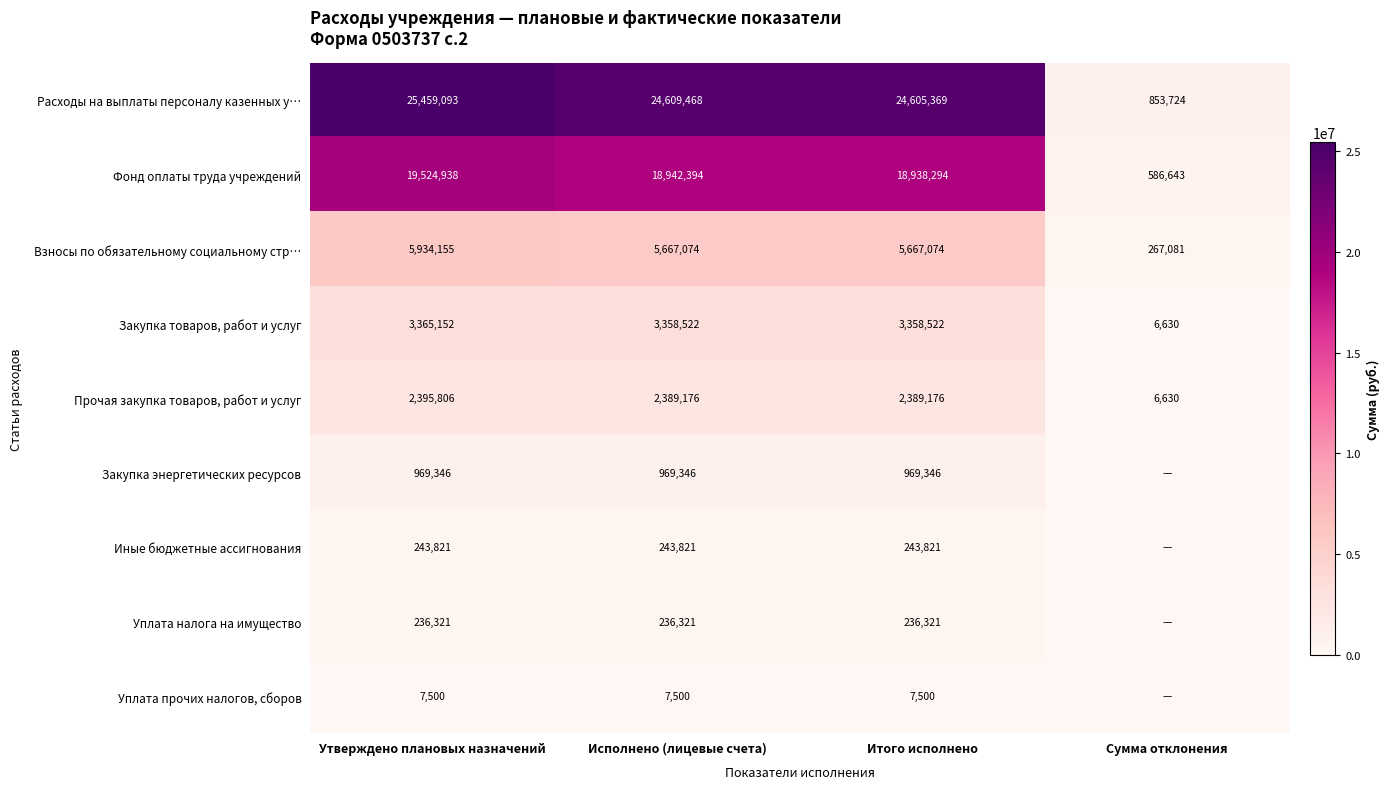

Which category has the highest value across all series?

Утверждено плановых назначений